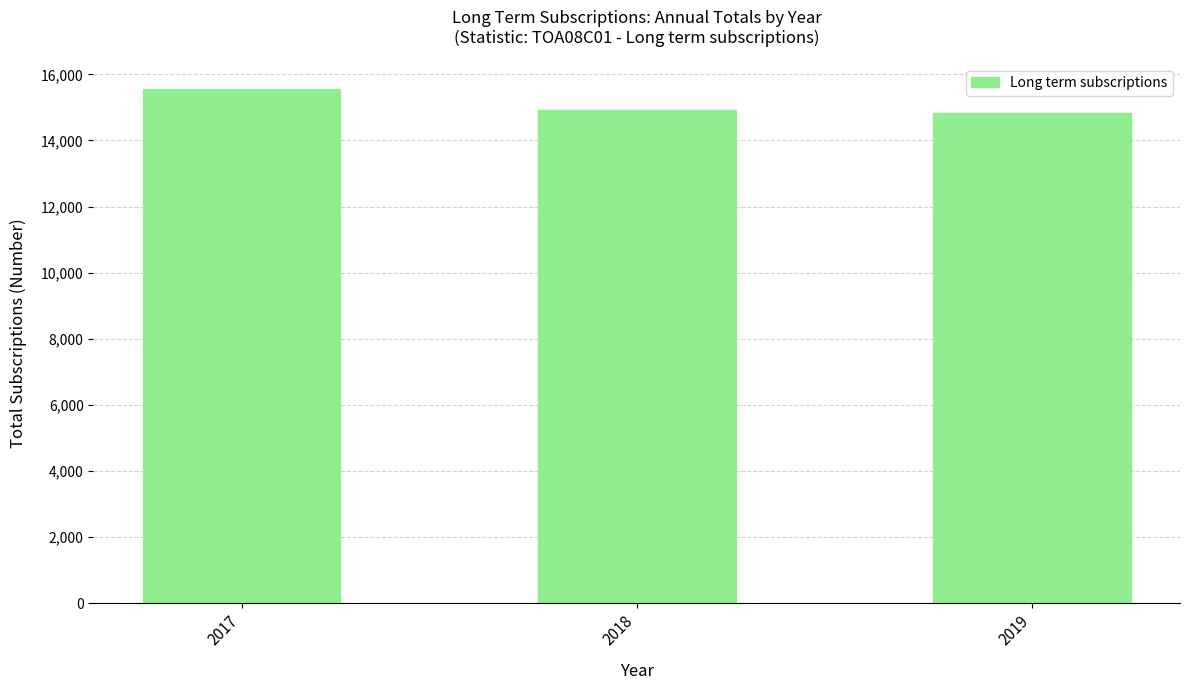

How many categories are shown in the chart?

3